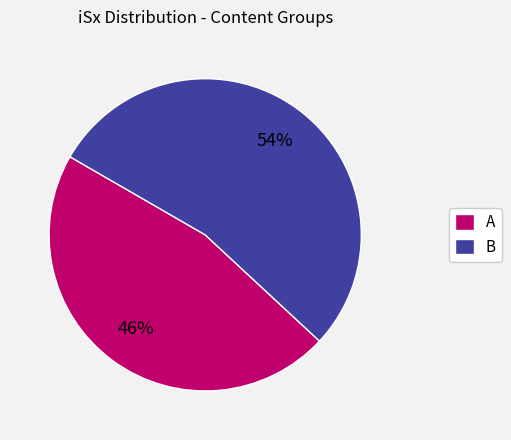

Which category has the biggest portion of the pie?

B